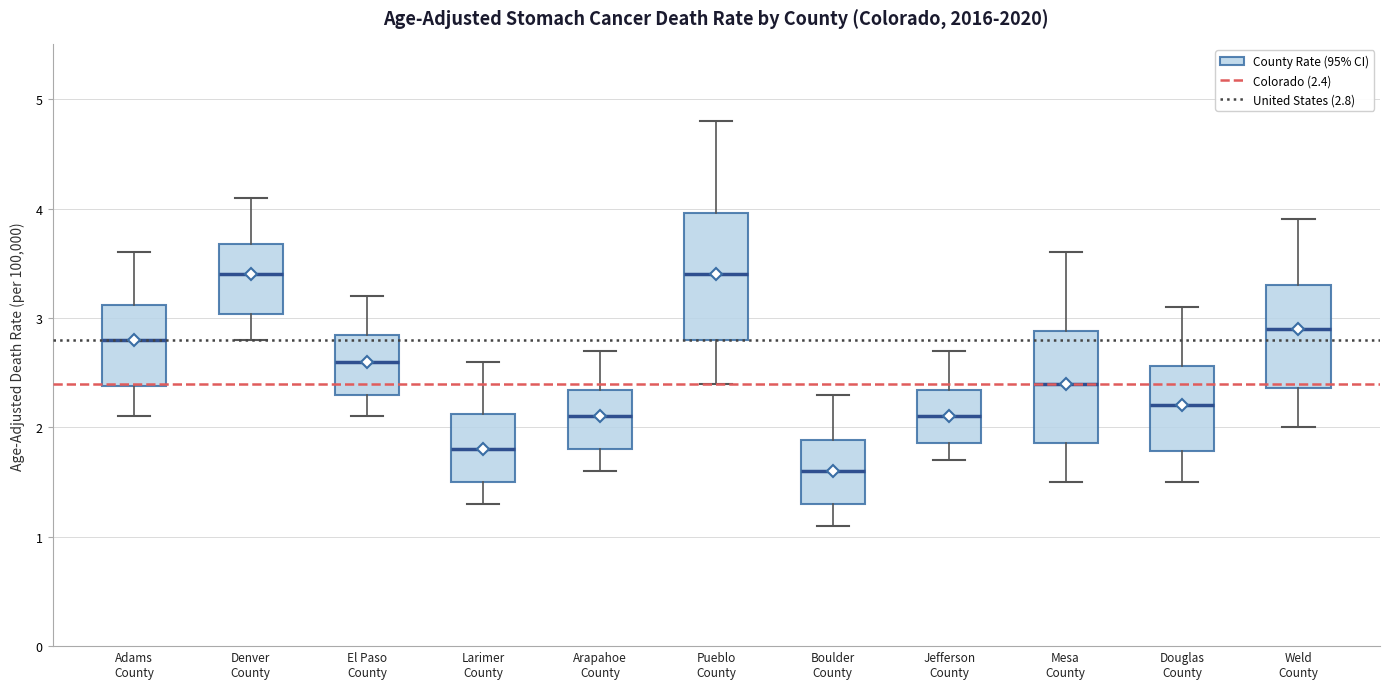

Where does the median line of the box for Douglas County sit on the y-axis? The values are not printed on the chart, so give them approximately, as read against the axis.

2.2